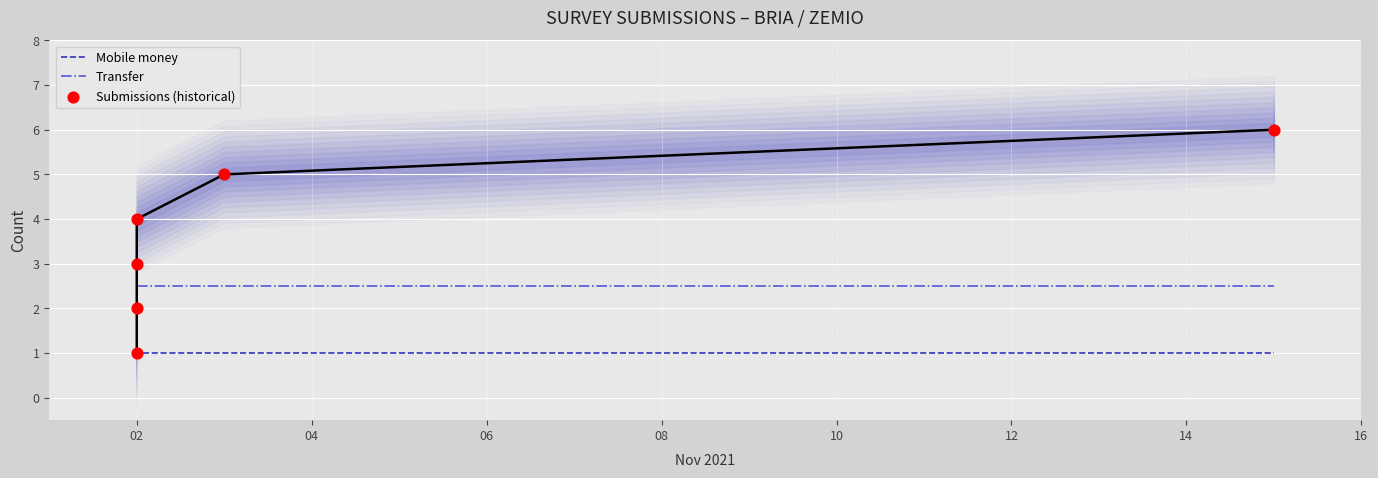

Which series reaches the maximum Y coordinate?

Submissions (historical)